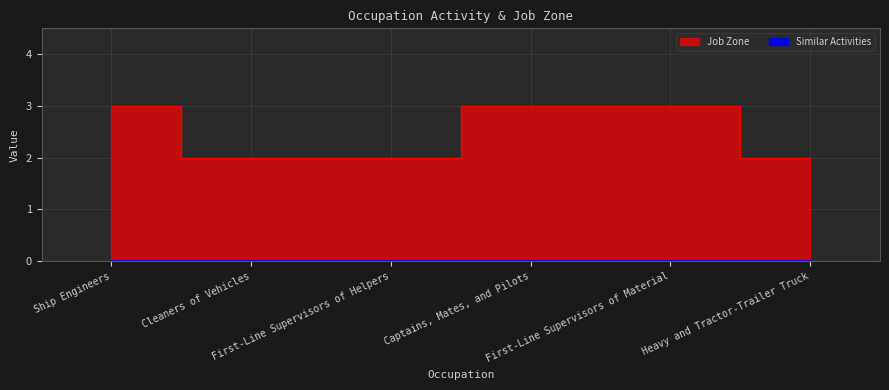

What is the maximum value shown in the chart?

3